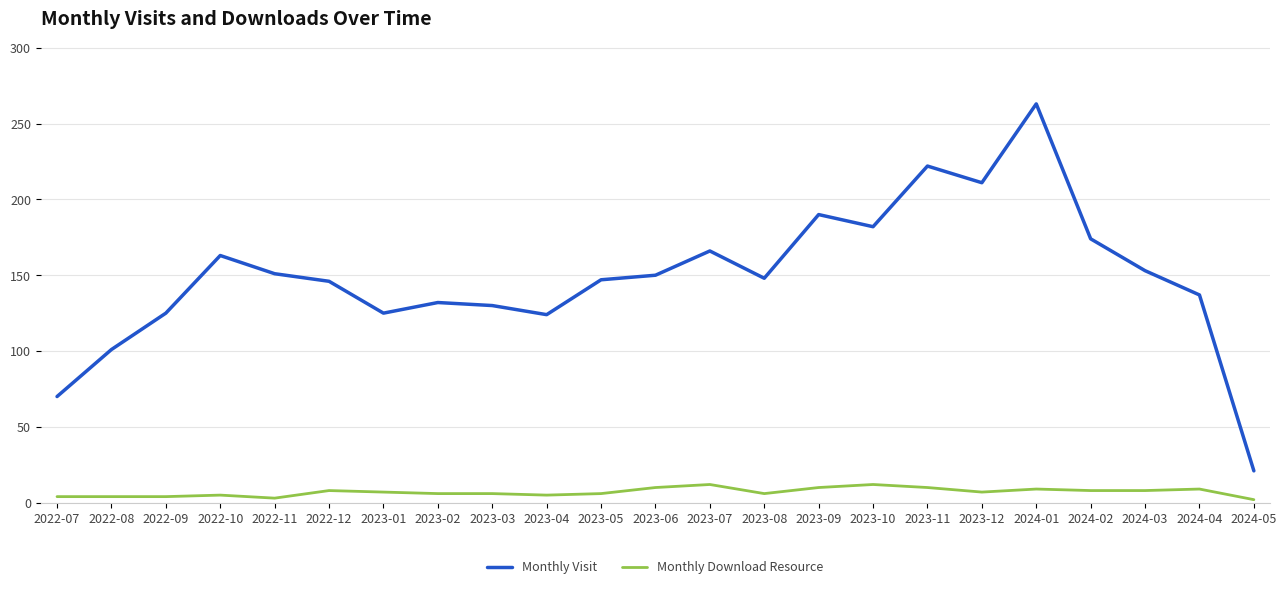

At which label does Monthly Download Resource first exceed 7?

2022-12